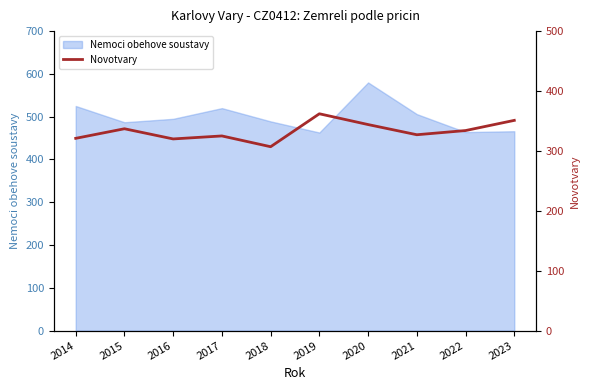

True or false: the data shows 327 at 2021.

True